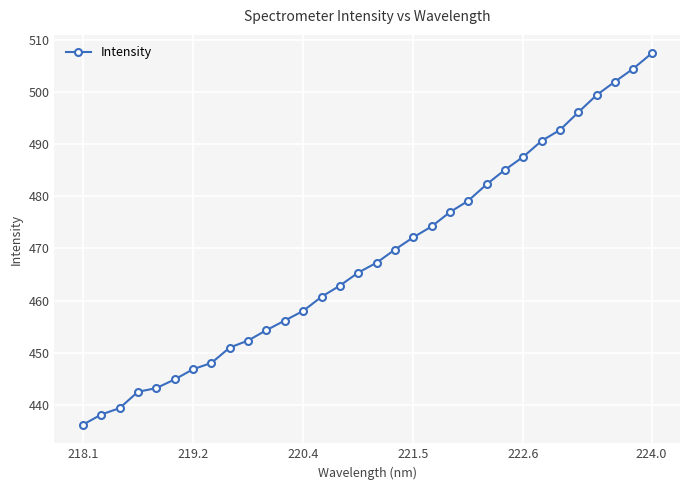

What is the difference between the maximum and minimum values?

71.2